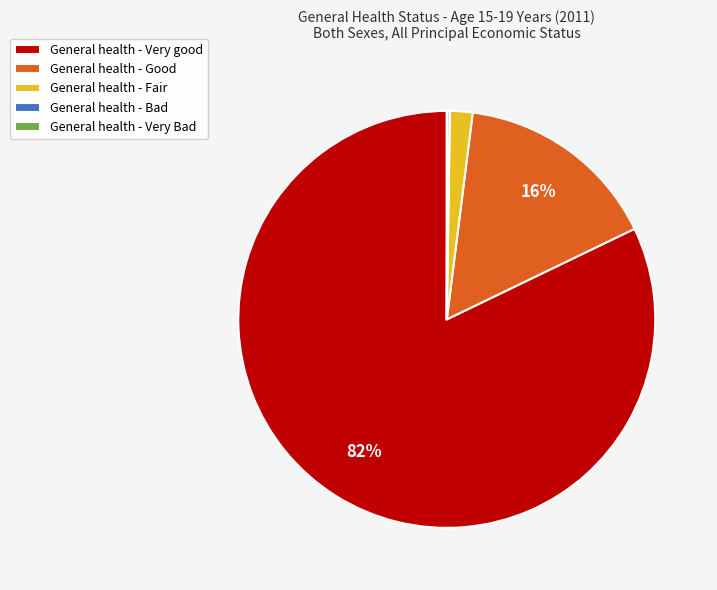

What is the largest slice in the pie chart?

General health - Very good